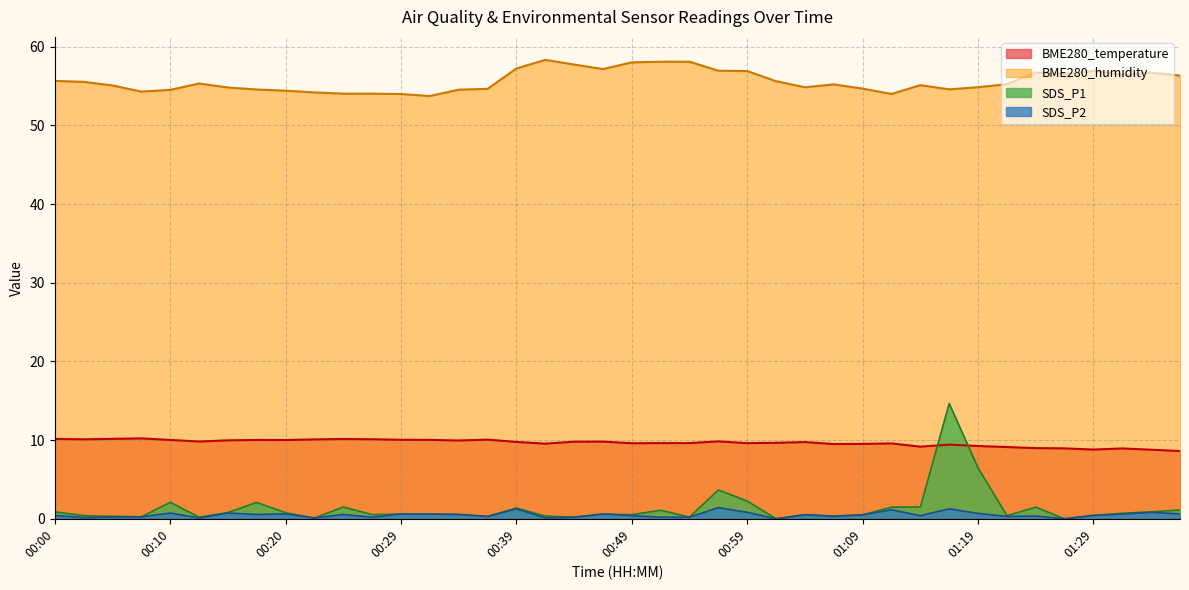

What position from the left is 00:10?

5